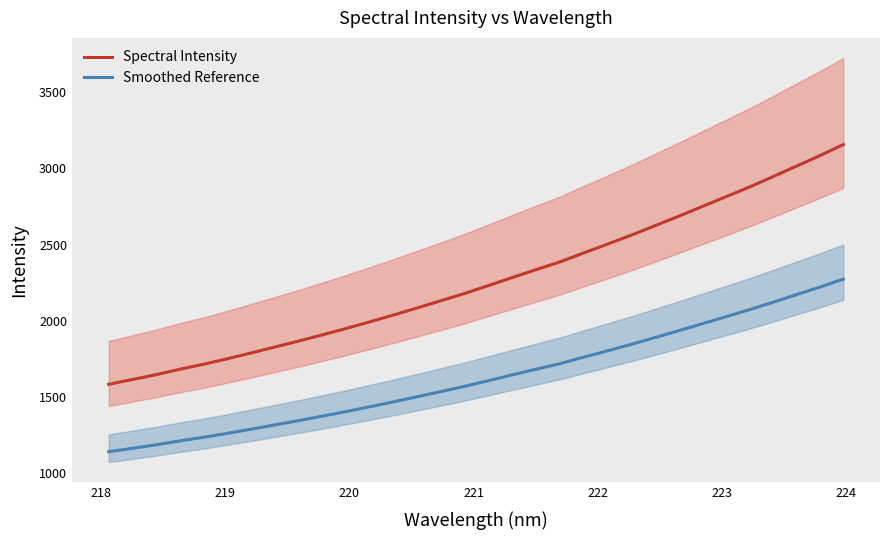

Which series has the largest range (max minus min)?

Spectral Intensity